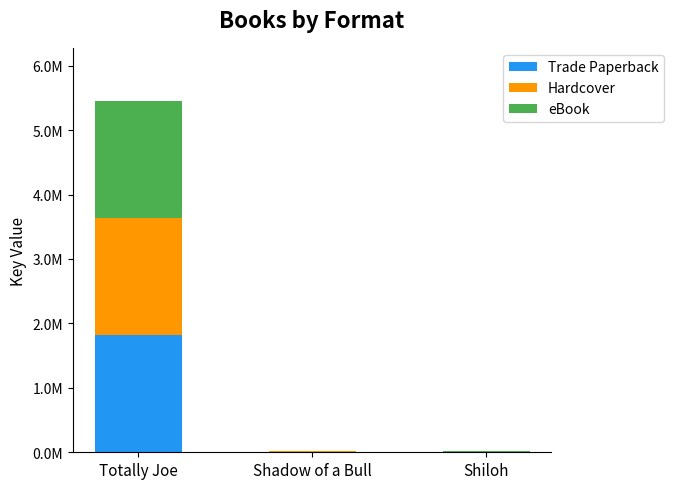

Does the chart contain stacked bars?

Yes